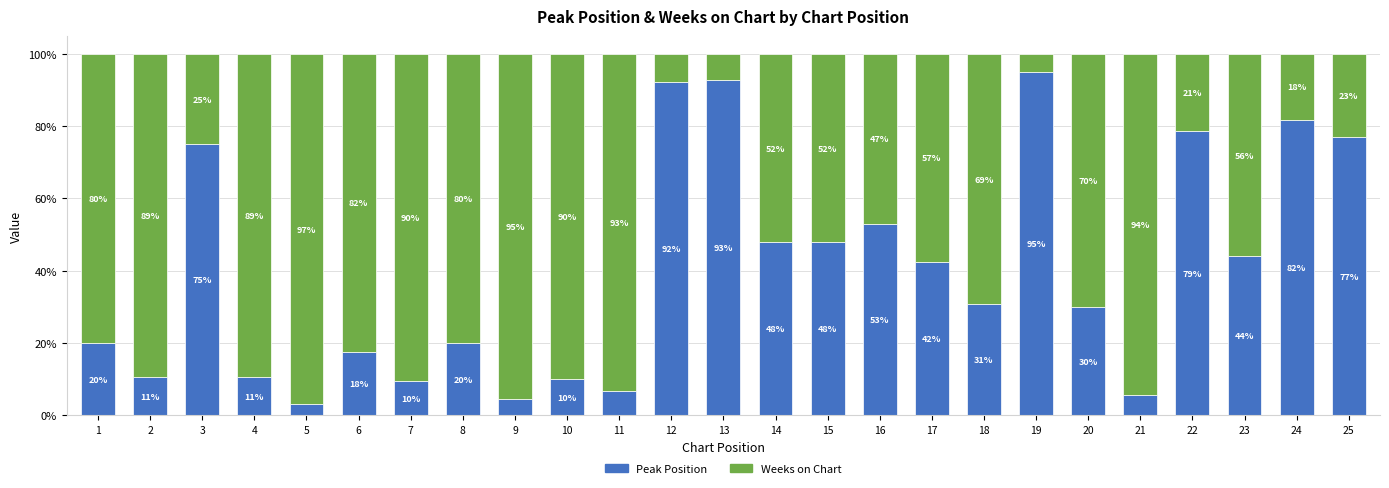

What is the total value across all series at 20?

100.0